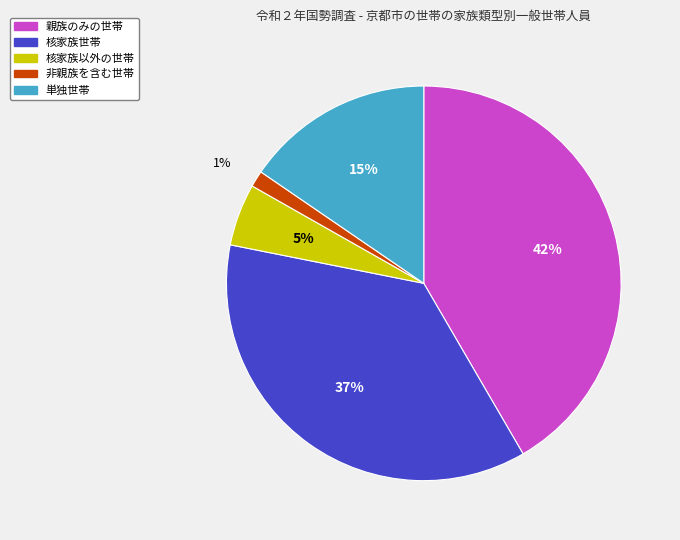

How many slices are in this pie chart?

5